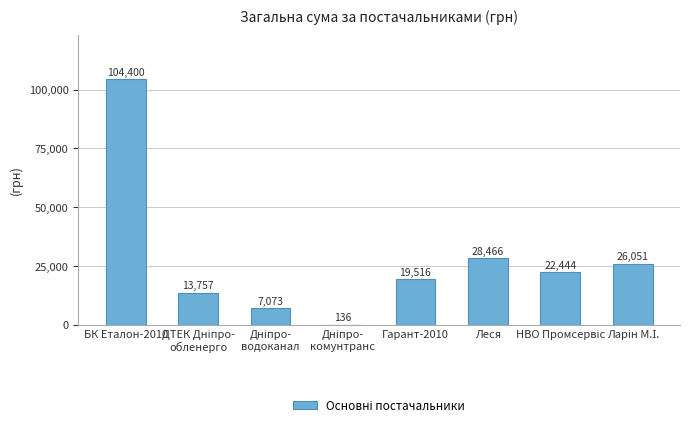

The chart shows a value of 50386.8 at Леся. True or false?

False